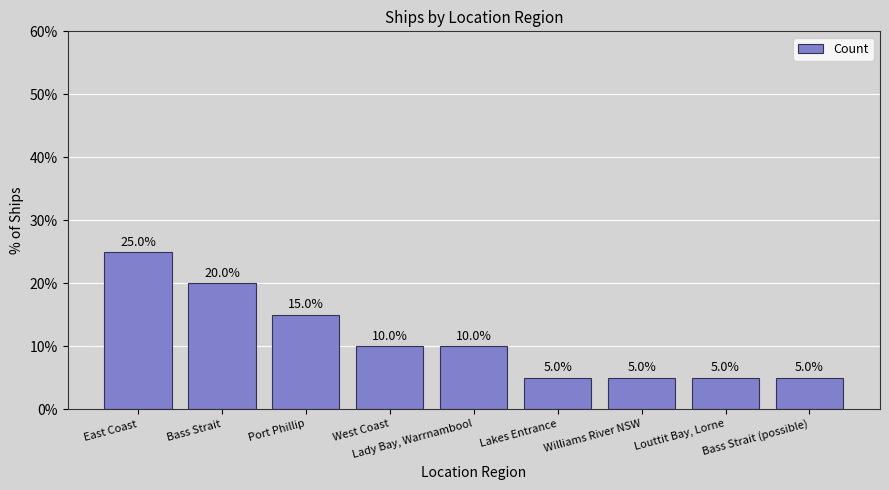

The chart shows a value of 5 at Louttit Bay, Lorne. True or false?

True